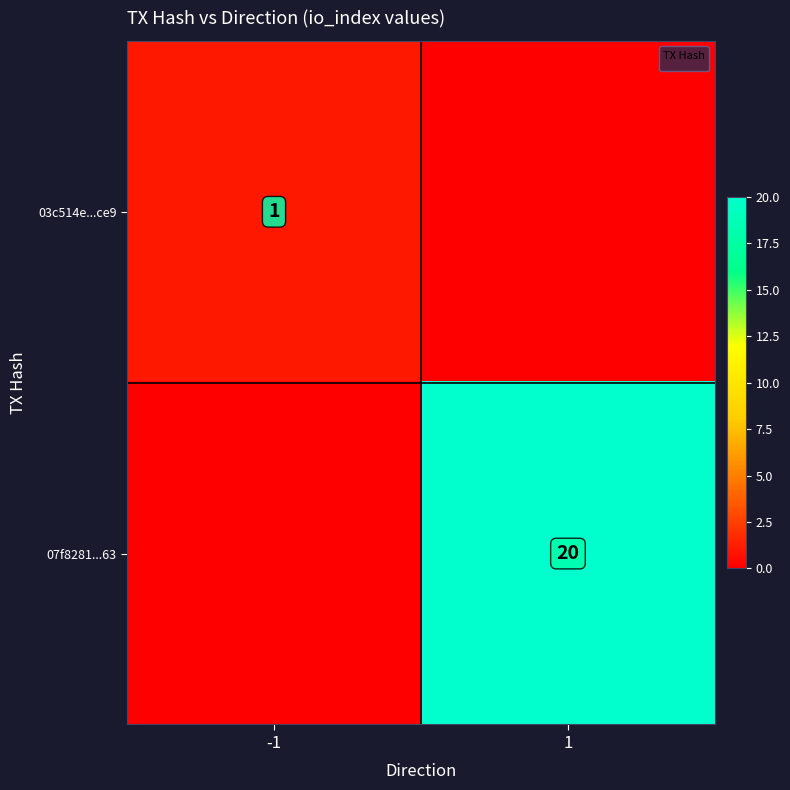

The value of 07f8281...63 at 1 is 20. True or false?

True